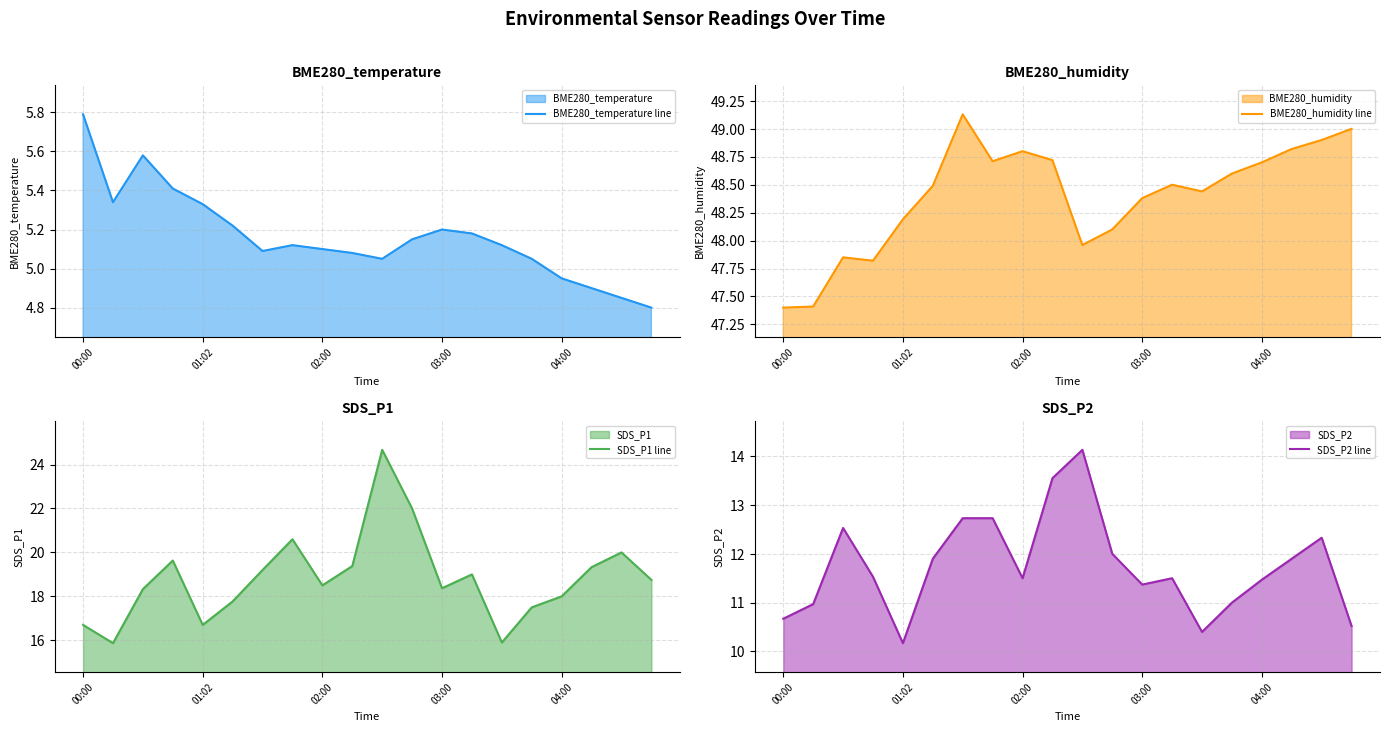

What is the maximum value for SDS_P2 line?

14.1